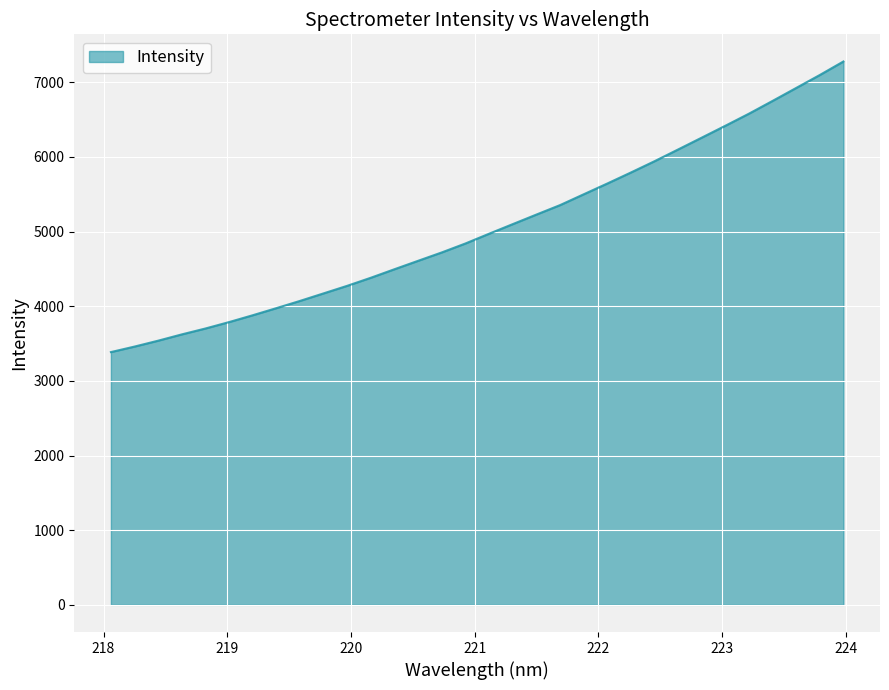

What is the greatest value displayed?

7278.3